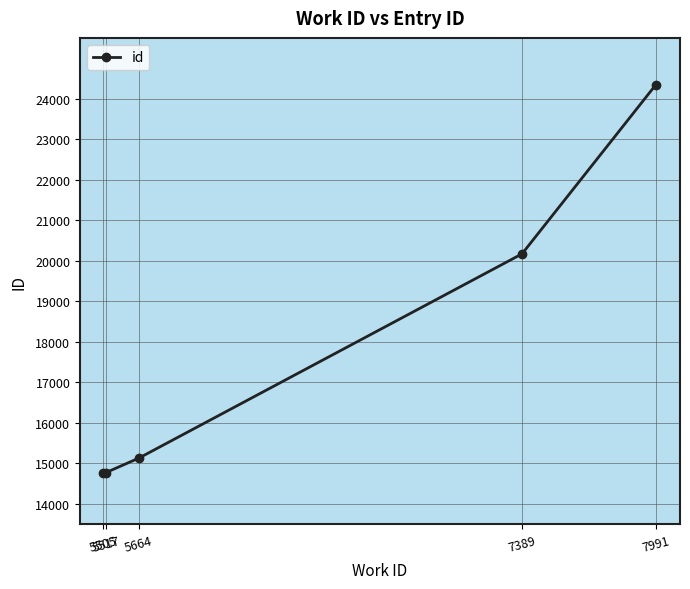

What is the change in value from 5505 to 5664?

+358